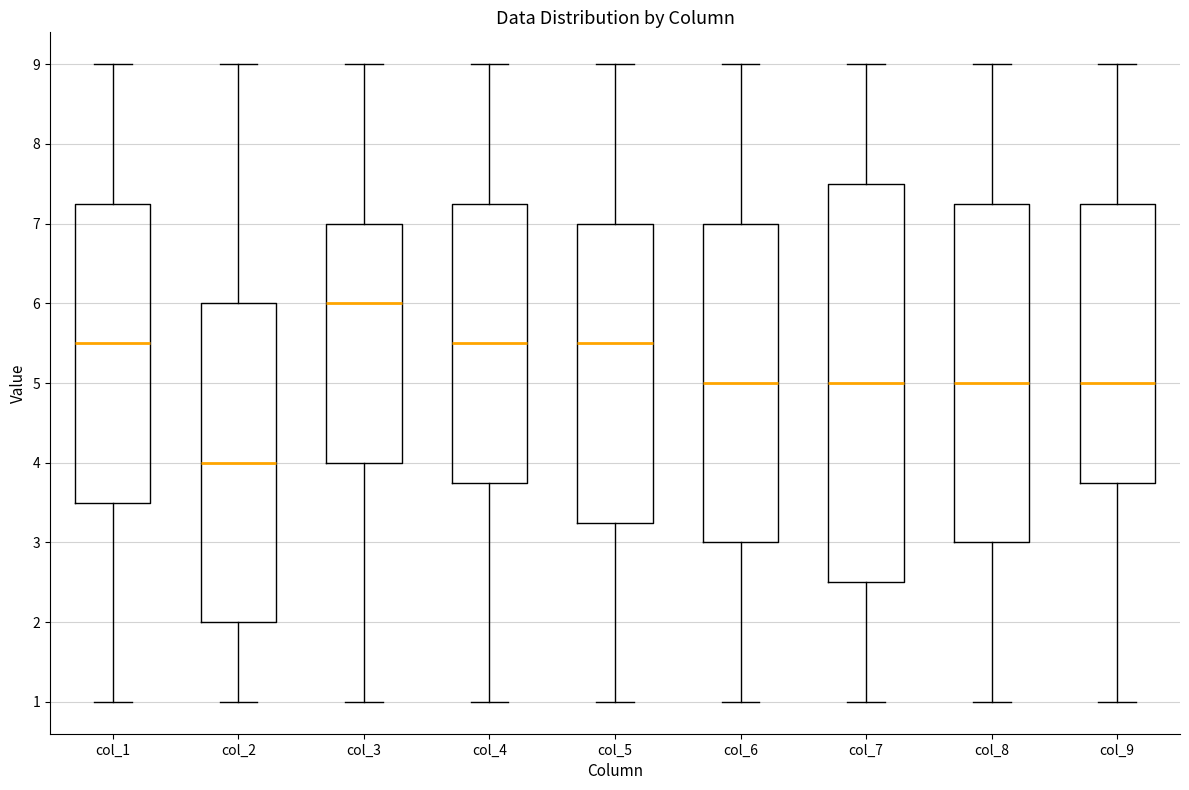

Which box is the tallest, from its lower edge to its upper edge?

col_7